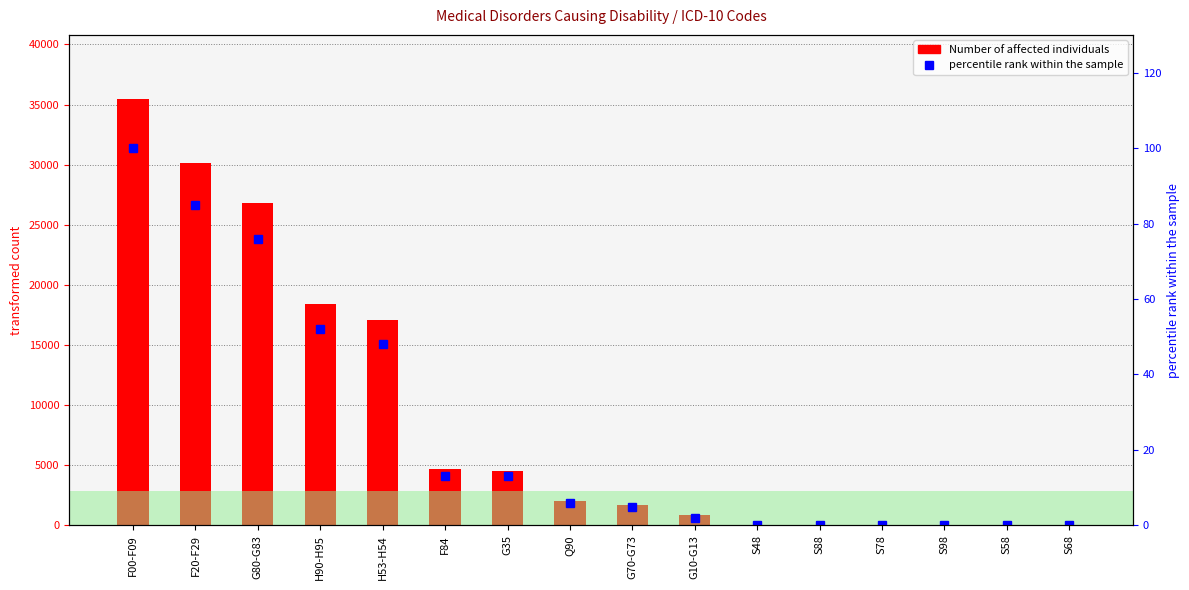

What is the label of the 14th bar from the right?

G80-G83